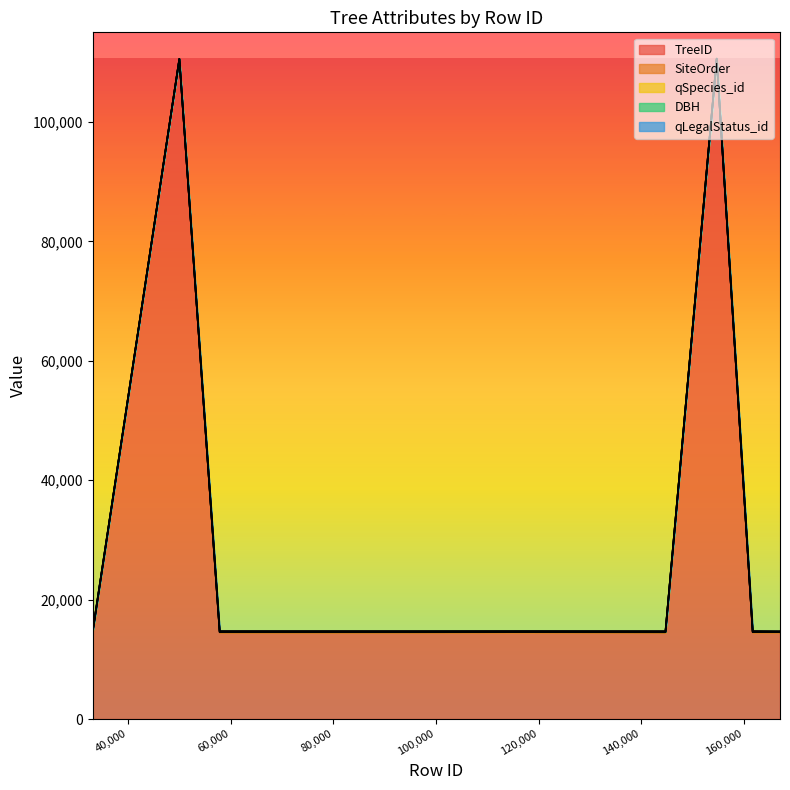

Does the chart display data point markers on the line(s)?

No